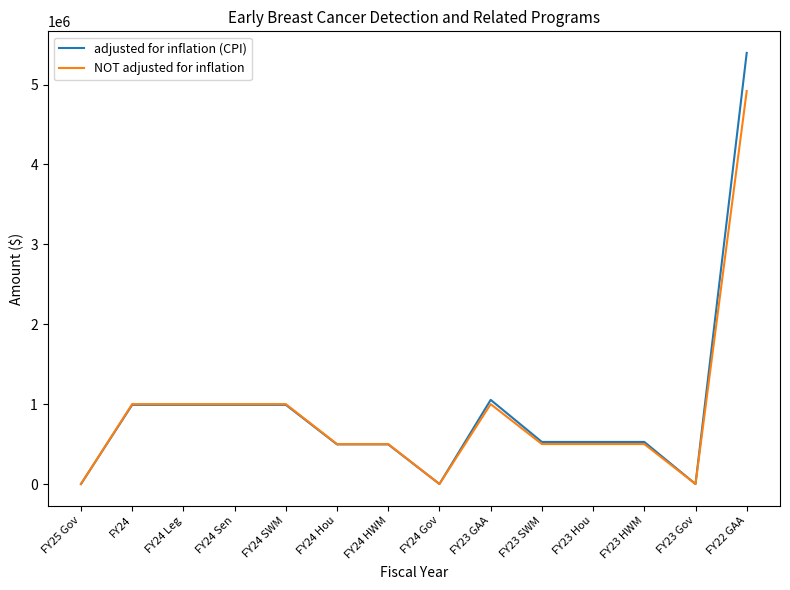

Between FY24 Sen and FY24 HWM, which series saw the biggest shift?

NOT adjusted for inflation